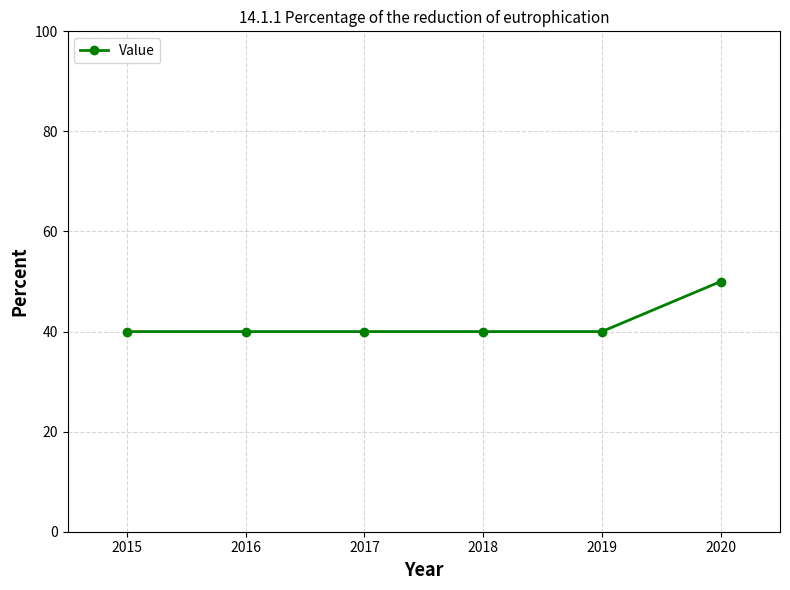

Is this an area chart (filled region under the line)?

No